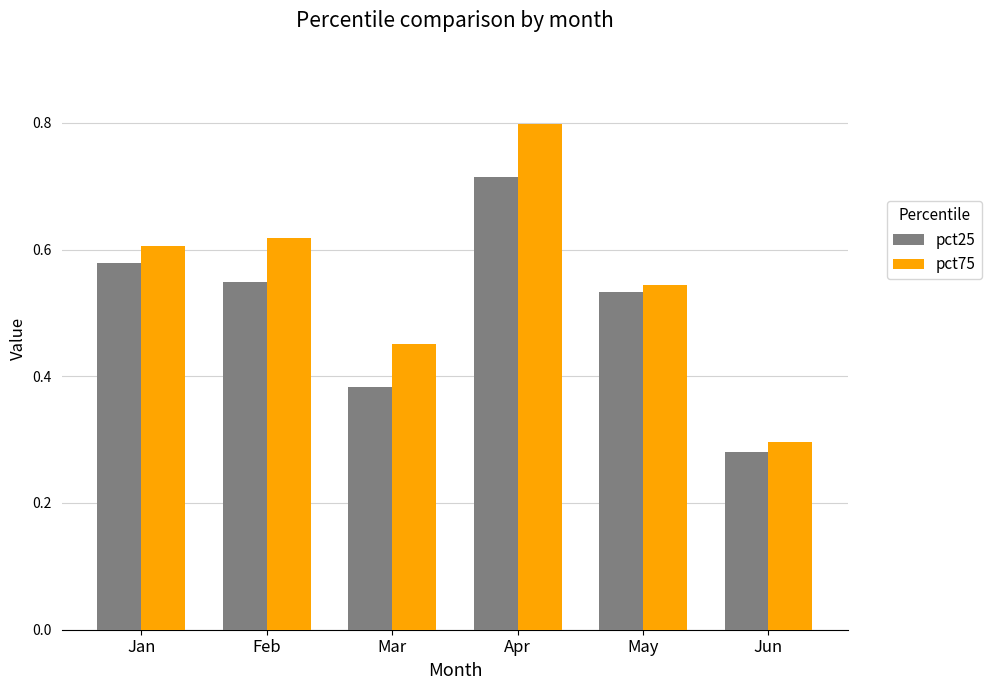

Which category has the lowest value in the pct25 series?

Jun